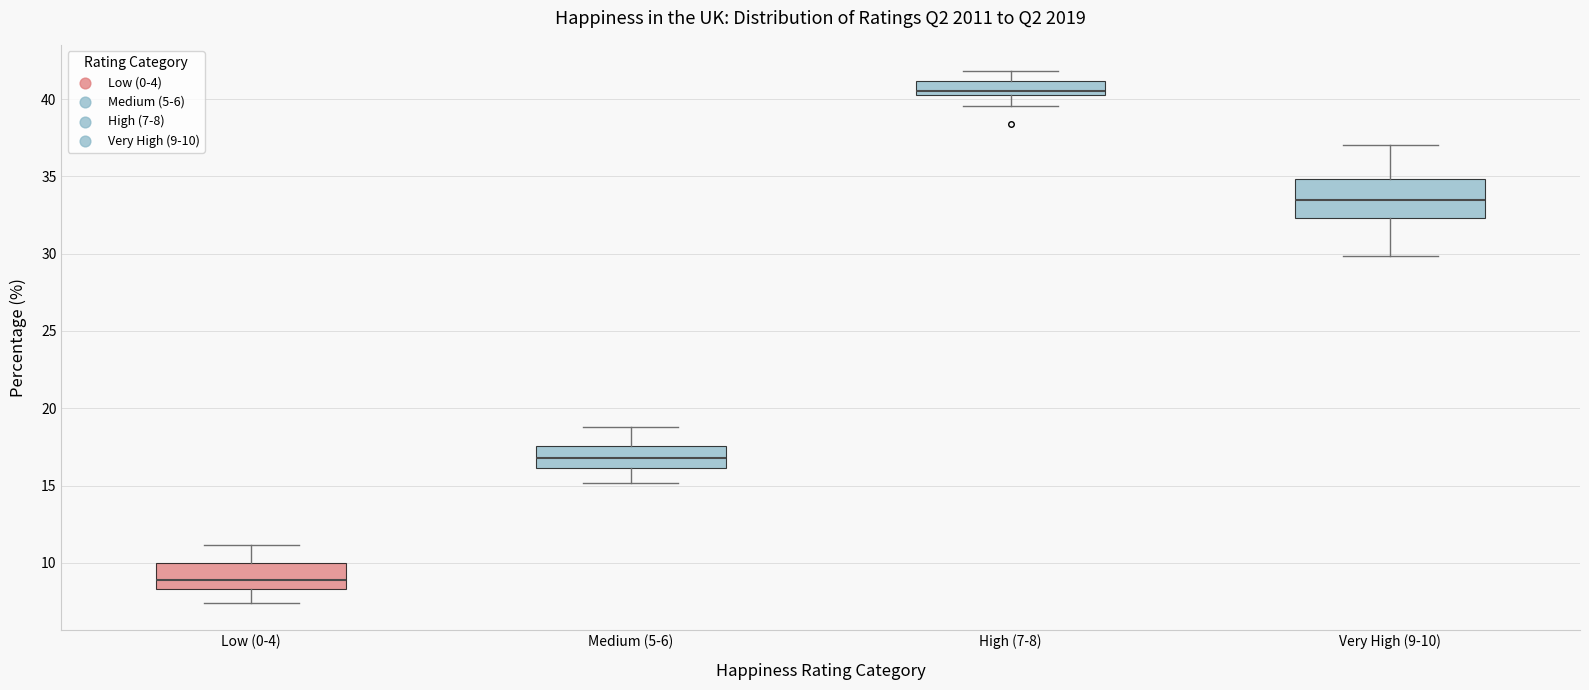

Which box has the highest median line?

High (7-8)